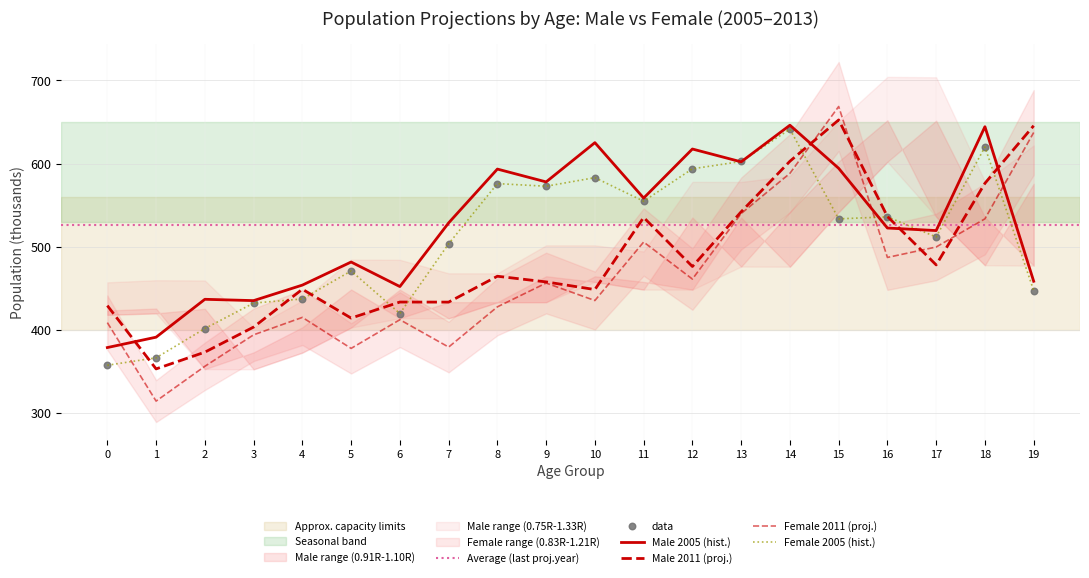

What are all the series names shown in the legend?

Male 2011 (proj.), Male 2005 (hist.), Female 2011 (proj.), Female 2005 (hist.)